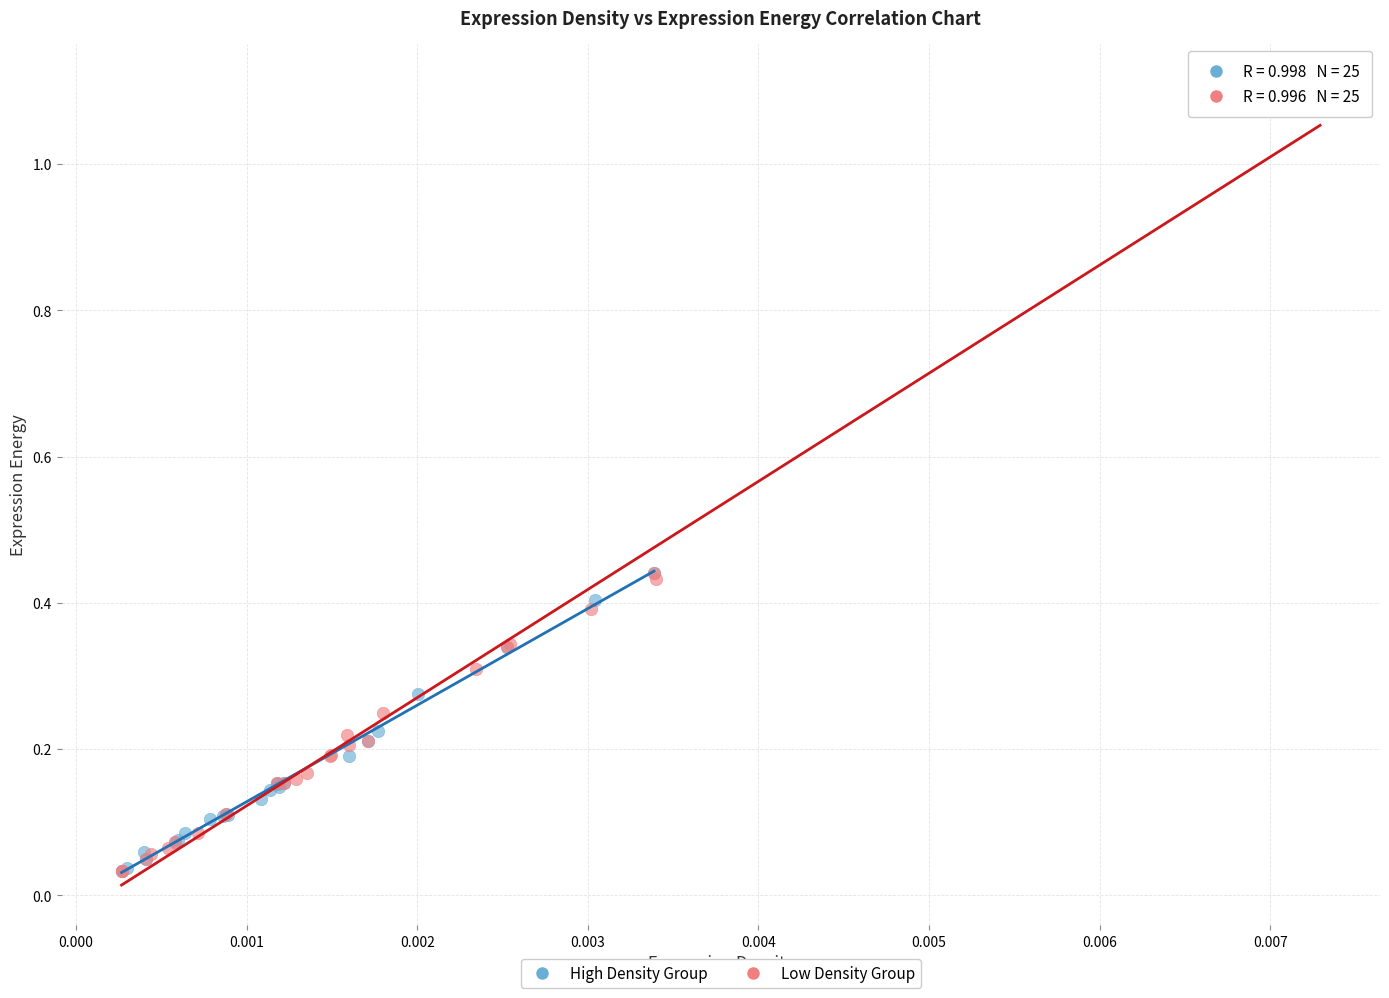

Which series reaches the maximum Y coordinate?

Low Density Group